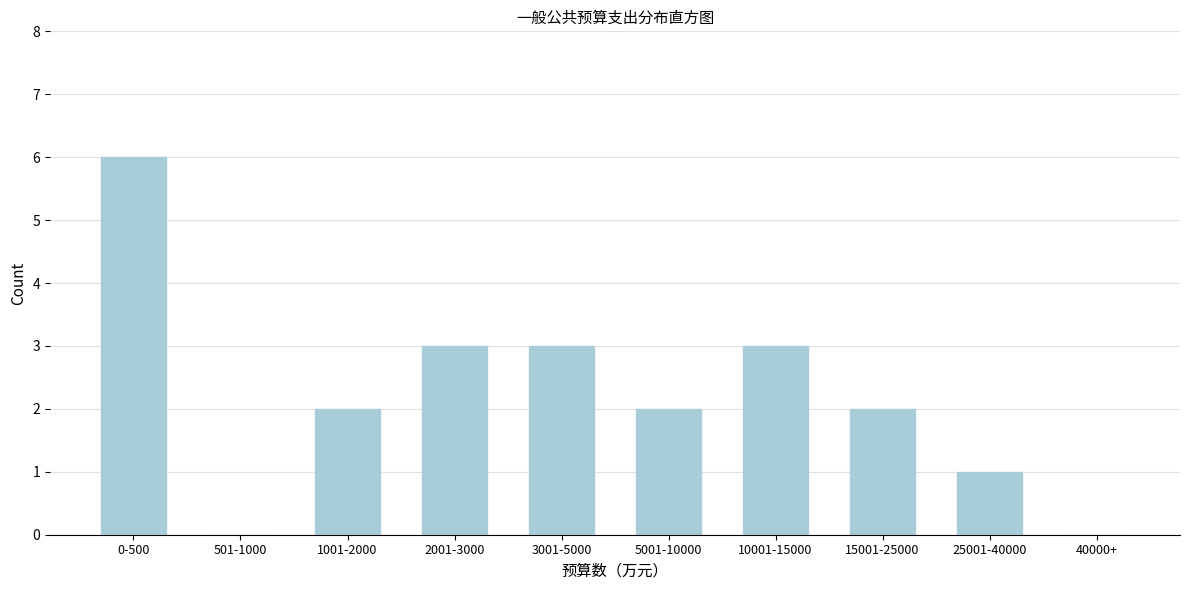

Reading left to right, transcribe all the data shown in this chart.

0-500=6	501-1000=0	1001-2000=2	2001-3000=3	3001-5000=3	5001-10000=2	10001-15000=3	15001-25000=2	25001-40000=1	40000+=0